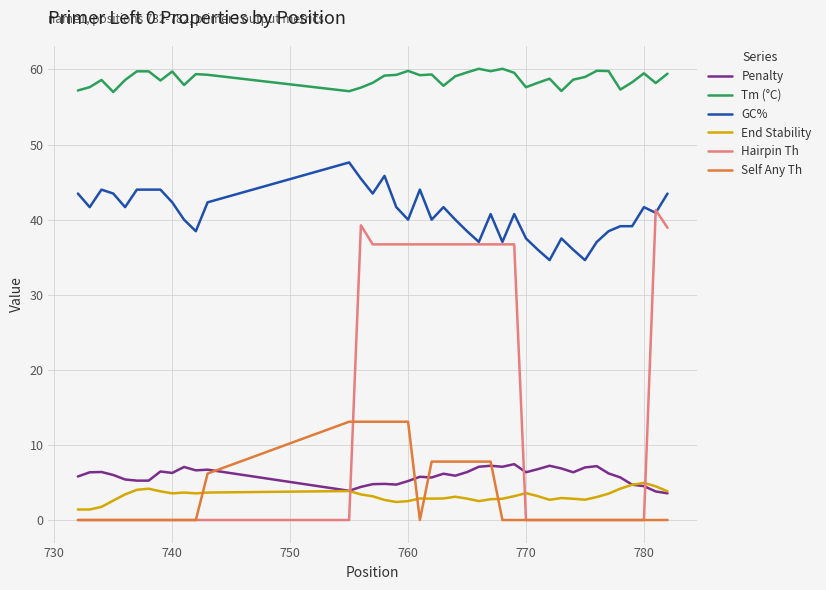

Which series has the largest total across all categories?

Tm (°C)